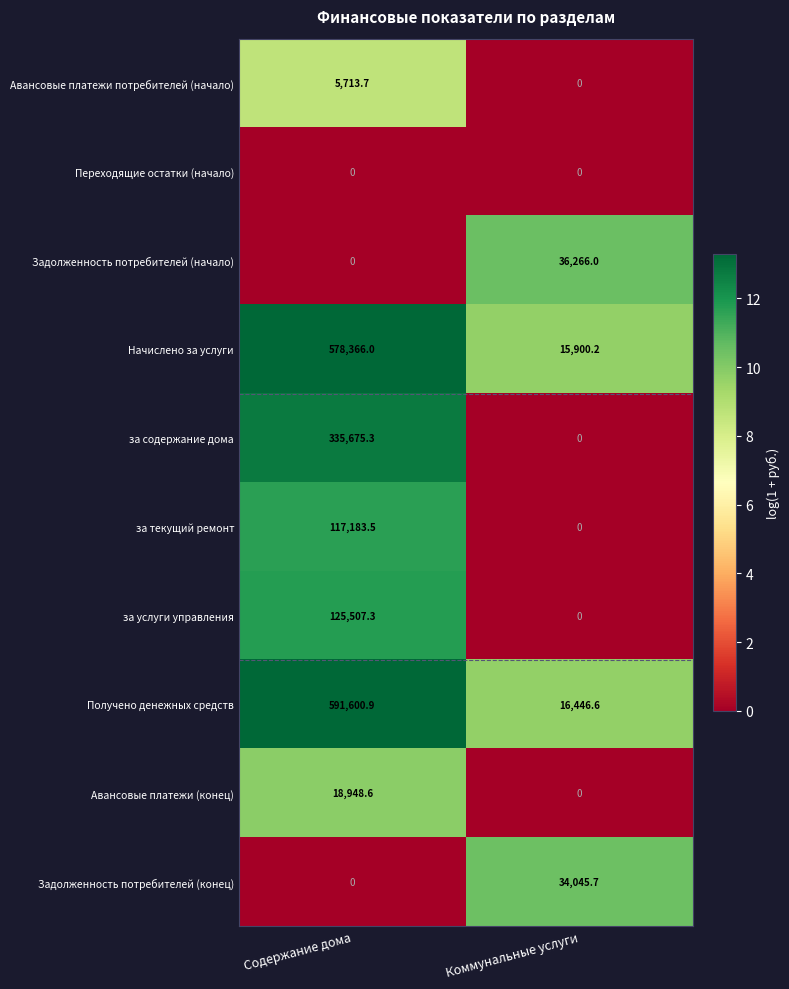

List the series in order of their peak value, lowest first.

Переходящие остатки (начало), Авансовые платежи потребителей (начало), Авансовые платежи (конец), Задолженность потребителей (конец), Задолженность потребителей (начало), за текущий ремонт, за услуги управления, за содержание дома, Начислено за услуги, Получено денежных средств